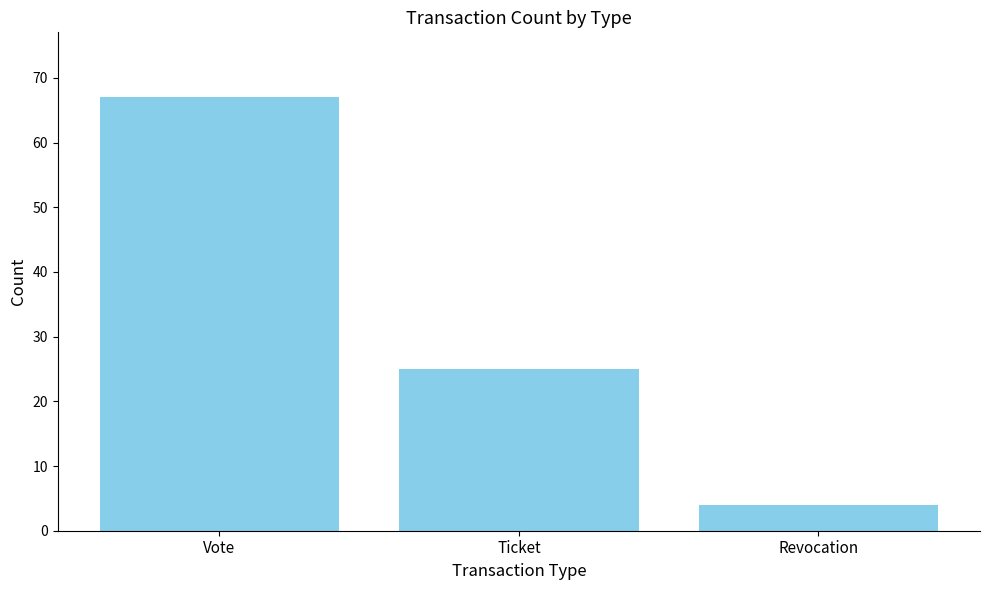

Count the number of categories in the chart.

3